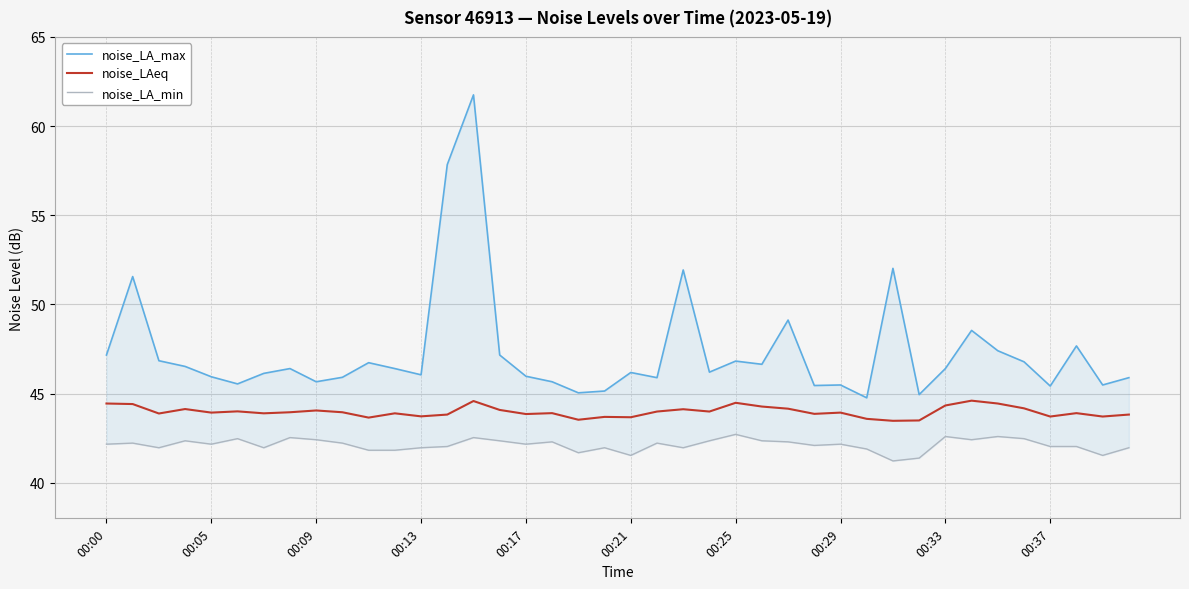

True or false: noise_LA_max has more than 2 interior local peaks.

True